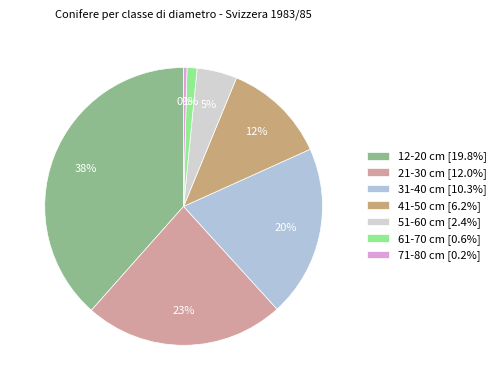

Count the number of slices in the pie.

7